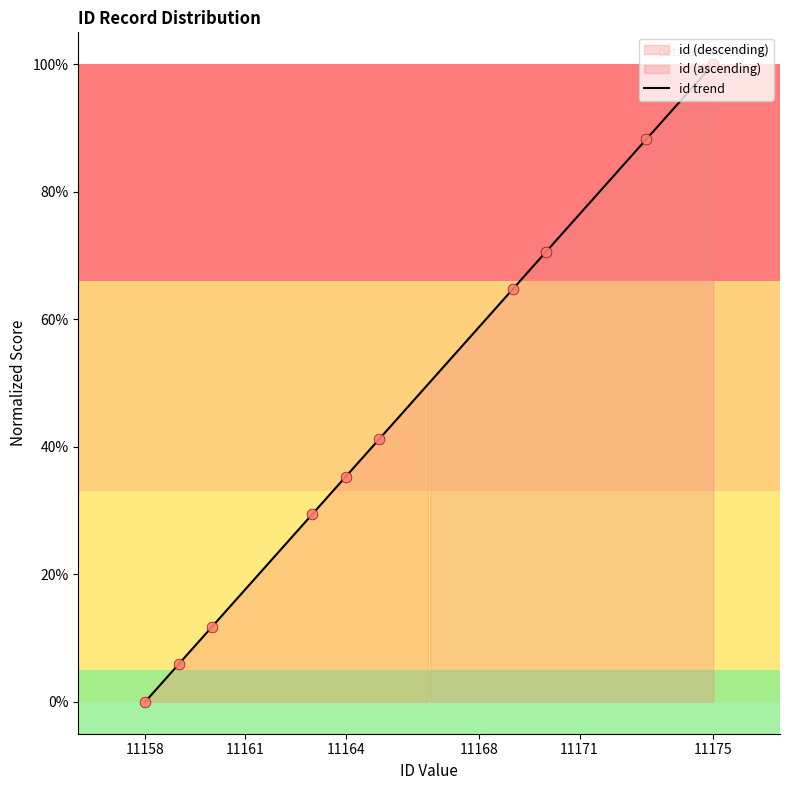

Between 11165 and 11159, which is larger?

11165